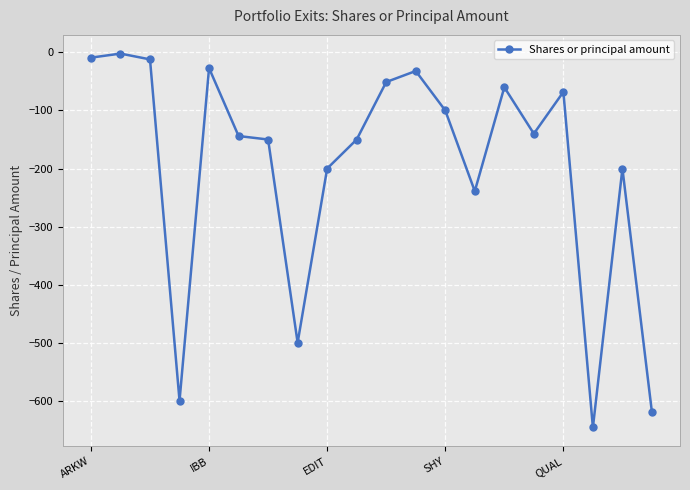

What is the value of the 19th point from the left?

-200